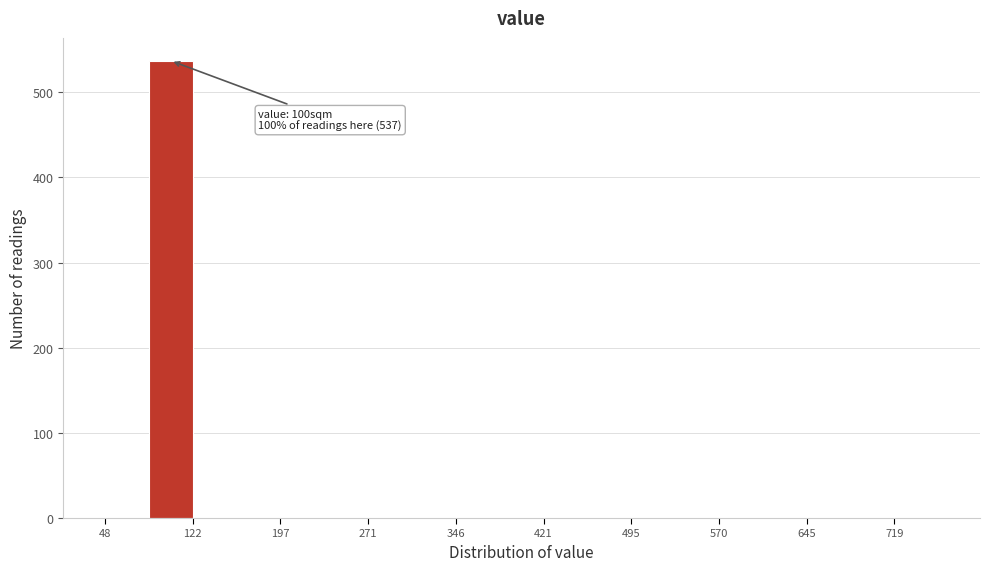

Around what value on the x-axis is the tallest bar? Give the approximate position of its centre, as read against the axis.

100